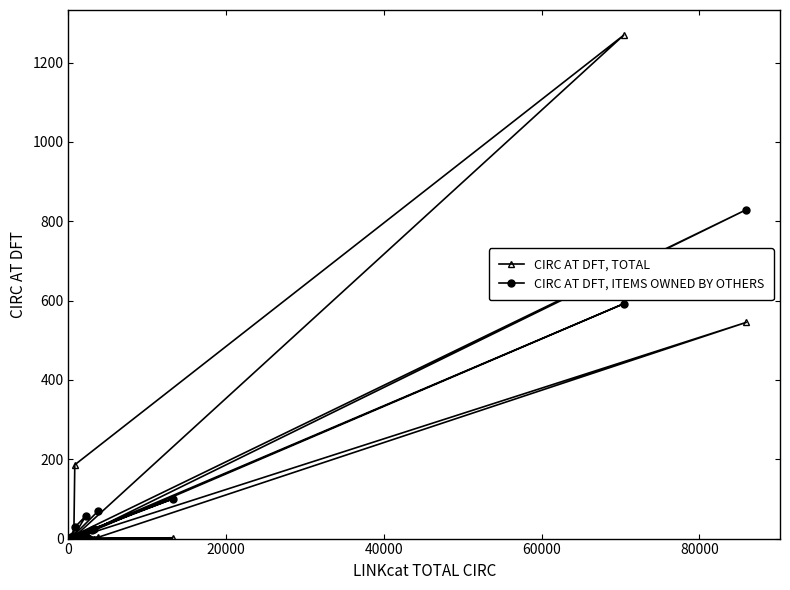

True or false: CIRC AT DFT, ITEMS OWNED BY OTHERS and CIRC AT DFT, TOTAL cross at least once.

True